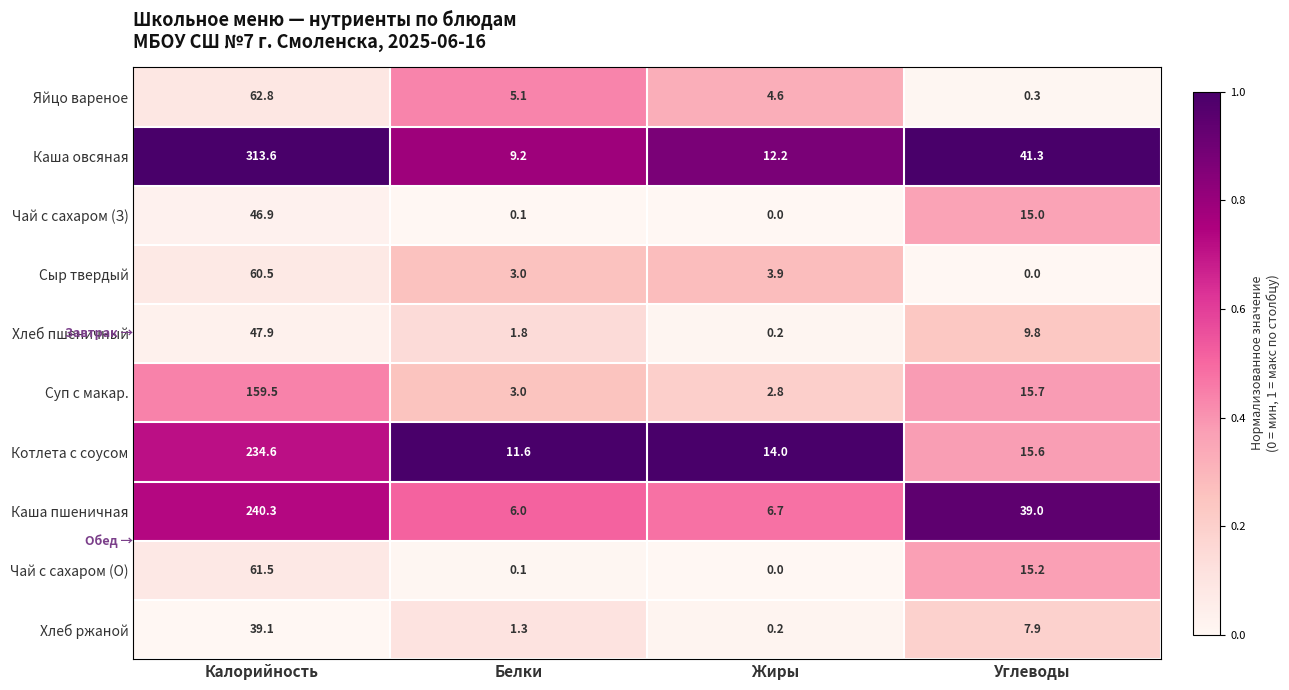

What is the maximum value shown in the chart?

313.6